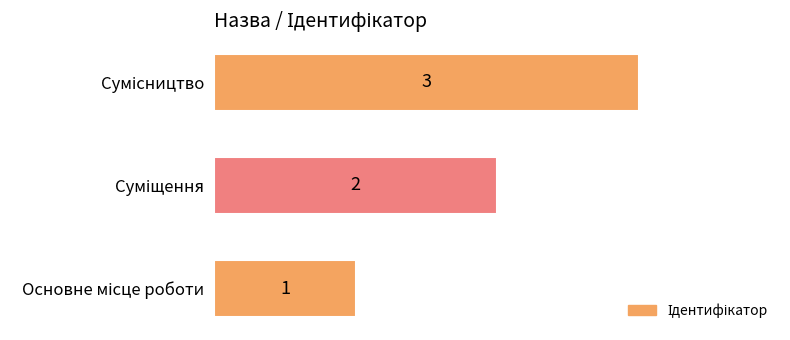

What is the minimum value shown in the chart?

1